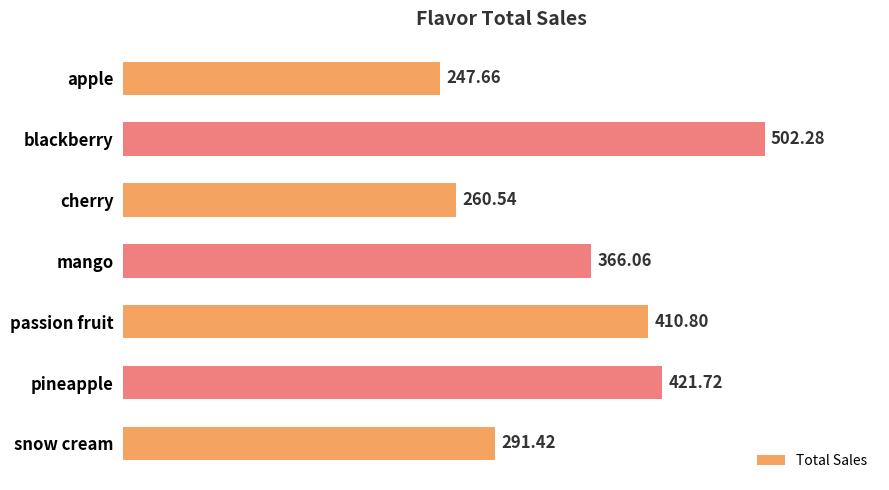

What is the difference between the maximum and minimum values?

254.6